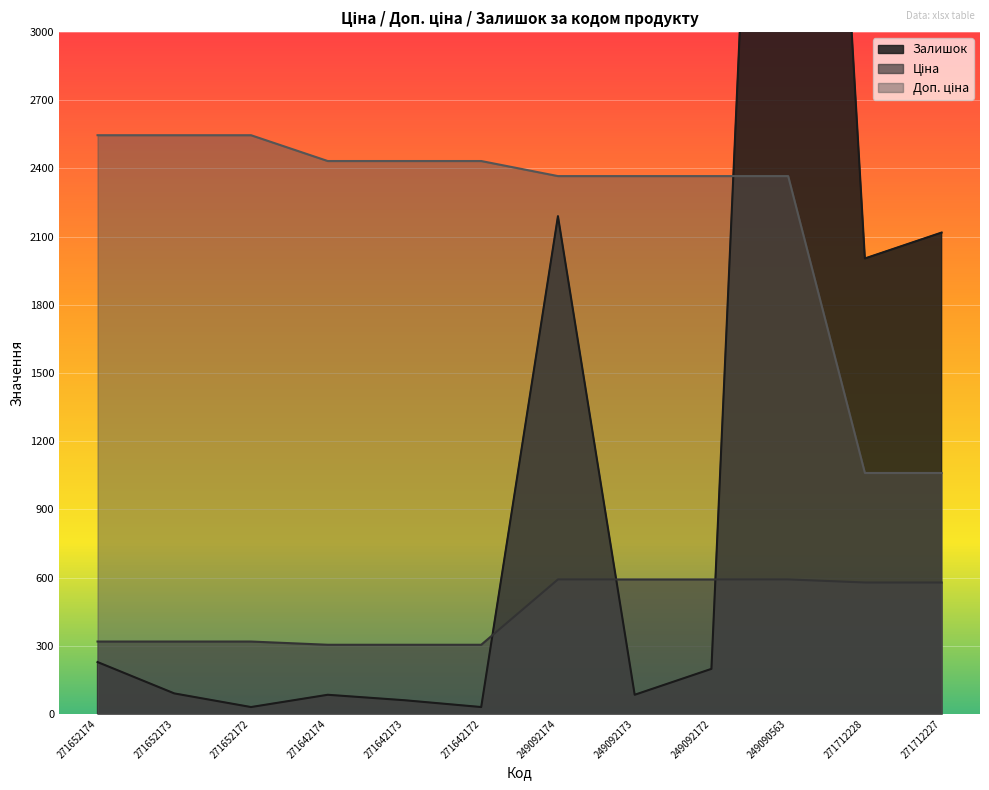

Reading left to right, what are all the values shown in this chart?

Ціна: 271652174=318.3	271652173=318.3	271652172=318.3	271642174=304.1	271642173=304.1	271642172=304.1	249092174=591.6	249092173=591.6	249092172=591.6	249090563=591.6	271712228=578.1	271712227=578.1
Доп. ціна: 271652174=2546.4	271652173=2546.4	271652172=2546.4	271642174=2432.8	271642173=2432.8	271642172=2432.8	249092174=2366.5	249092173=2366.5	249092172=2366.5	249090563=2366.5	271712228=1060.0	271712227=1060.0
Залишок: 271652174=228.0	271652173=90.0	271652172=30.0	271642174=84.0	271642173=60.0	271642172=30.0	249092174=2190.0	249092173=84.0	249092172=198.0	249090563=7794.0	271712228=2004.0	271712227=2118.0